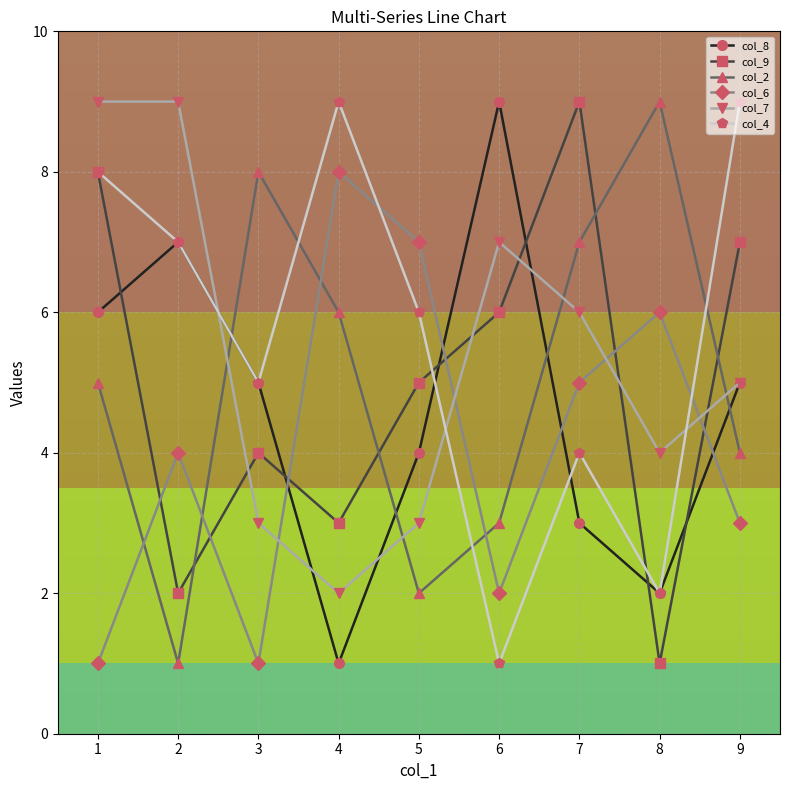

The value of col_7 at 4 is 3. True or false?

False